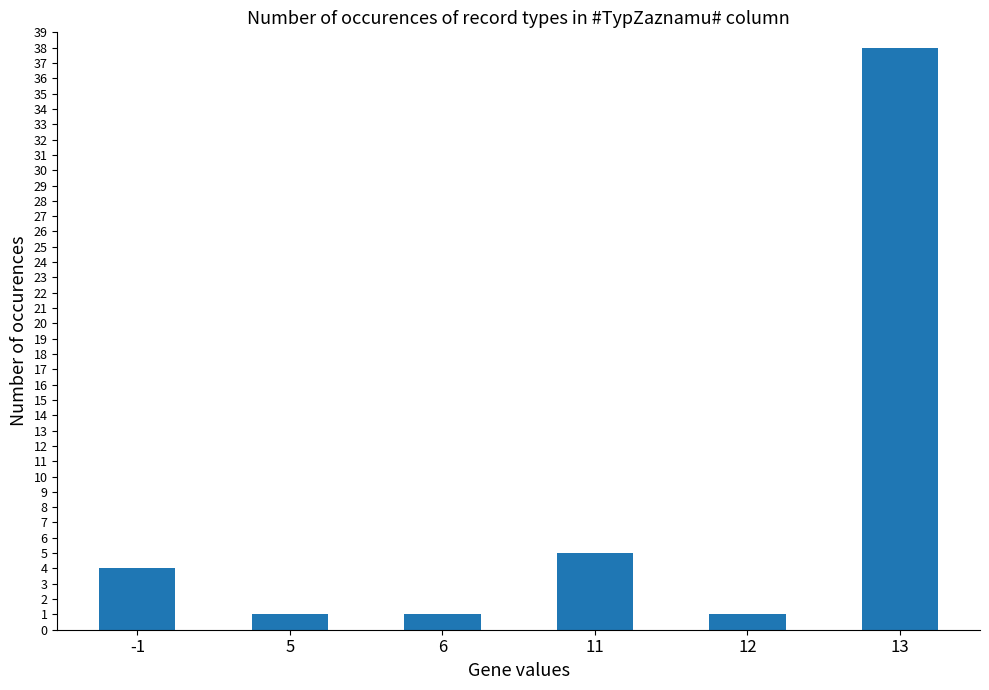

Approximately how many times larger is the value at -1 compared to 5?

4.0